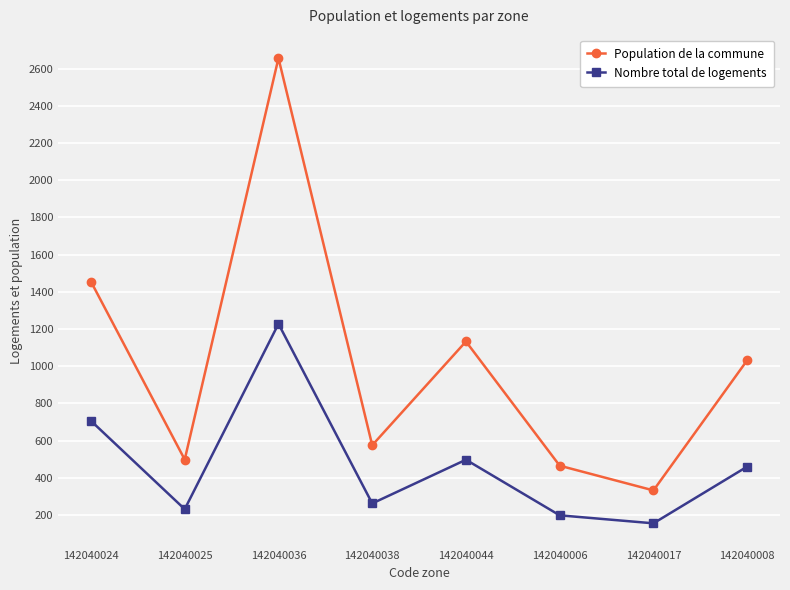

At which category is the sum across all series the highest?

142040036